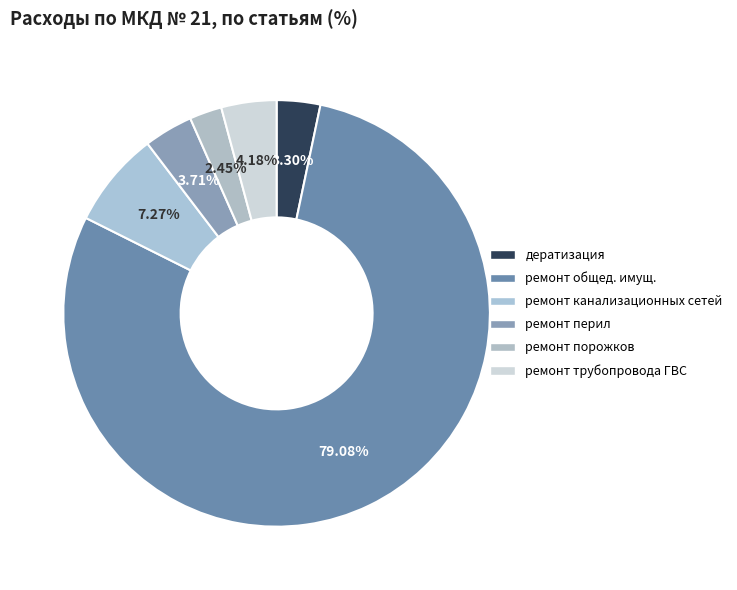

To the nearest percent, what percentage of the pie is ремонт трубопровода ГВС?

4%